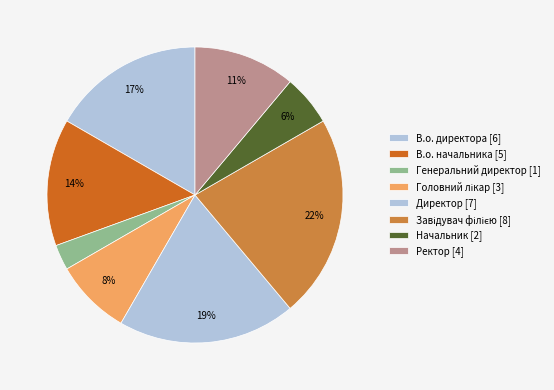

Count the number of slices in the pie.

8